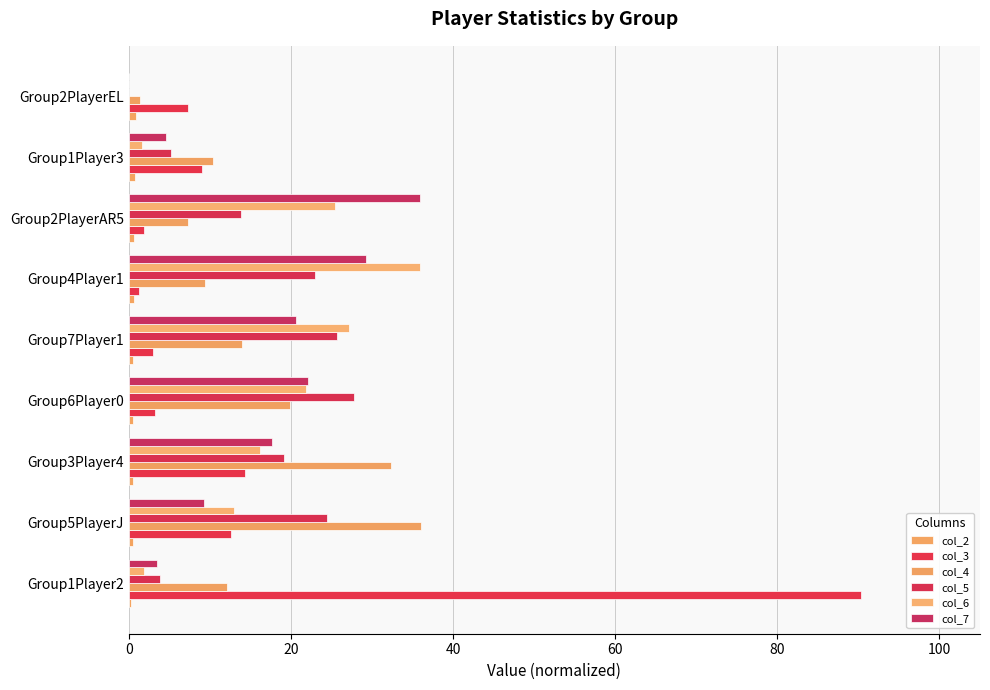

Reading right to left, what are all the values shown in this chart?

col_2: 0.9	0.7	0.6	0.6	0.6	0.5	0.5	0.5	0.2
col_3: 7.3	9.0	1.9	1.3	3.0	3.3	14.3	12.6	90.3
col_4: 1.4	10.4	7.3	9.4	14.0	19.9	32.3	36.0	12.1
col_5: 0.0	5.1	13.9	23.0	25.7	27.7	19.1	24.4	3.9
col_6: 0.0	1.6	25.4	35.9	27.1	21.9	16.1	13.0	1.9
col_7: 0.0	4.6	35.9	29.3	20.6	22.1	17.7	9.3	3.4